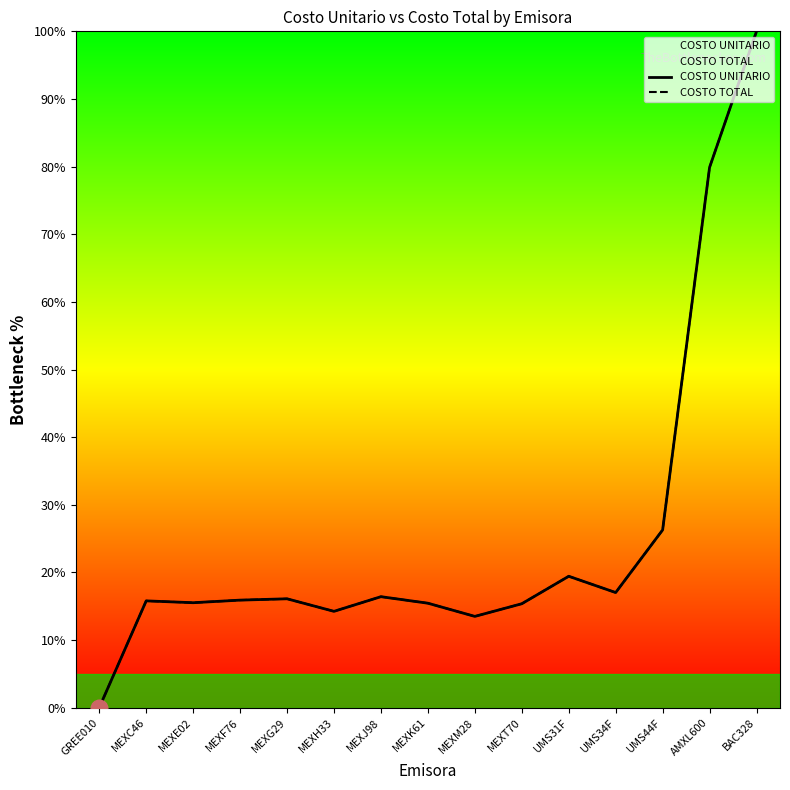

Reading left to right, list all the values displayed in this chart.

COSTO UNITARIO: 0.0	15.8	15.5	15.9	16.1	14.2	16.4	15.4	13.5	15.4	19.4	17.0	26.3	79.9	100.0
COSTO TOTAL: 0.0	15.8	15.5	15.9	16.1	14.2	16.4	15.4	13.5	15.4	19.4	17.0	26.3	79.9	100.0